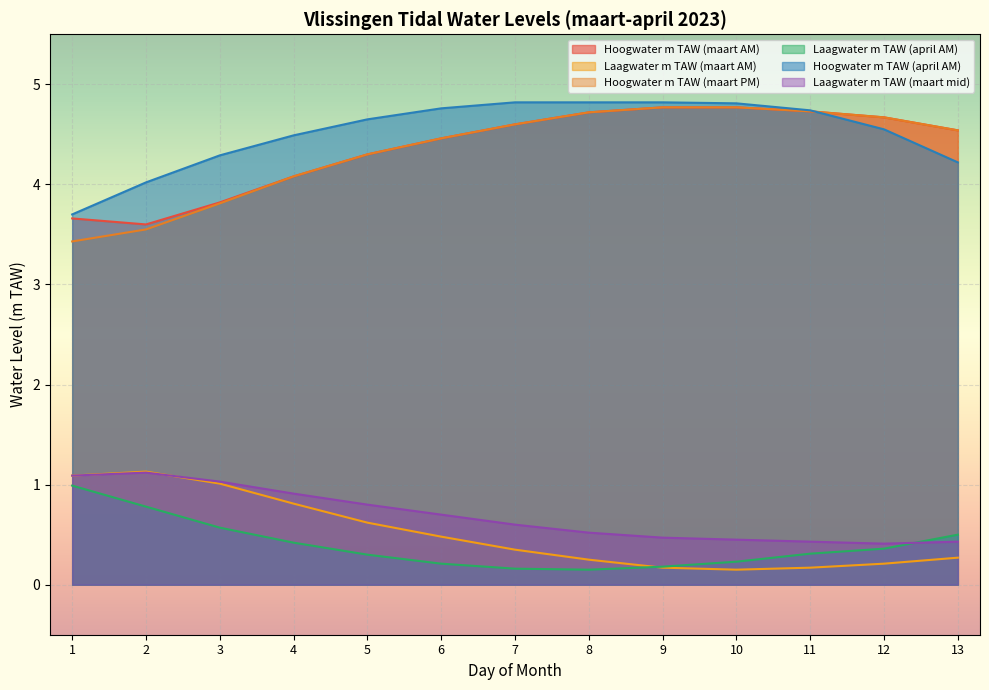

Between 4 and 3, which is larger?

4